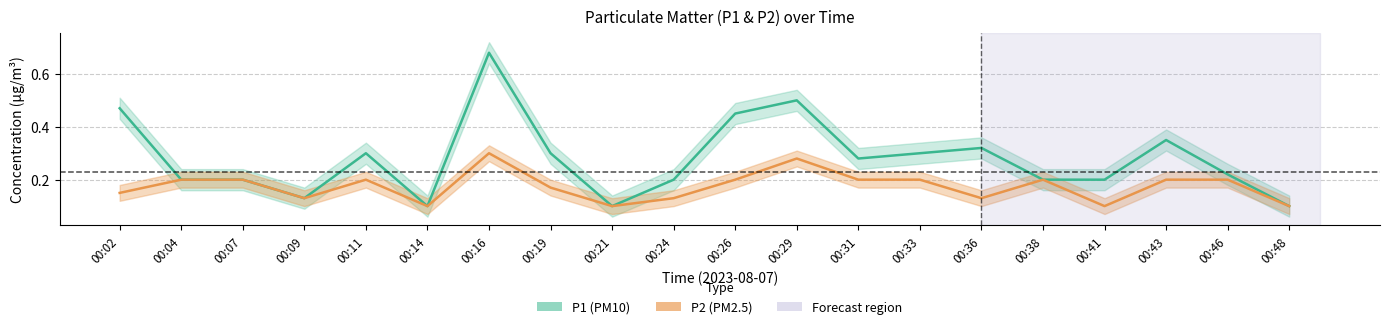

What is the highest value of the P1 series?

0.7